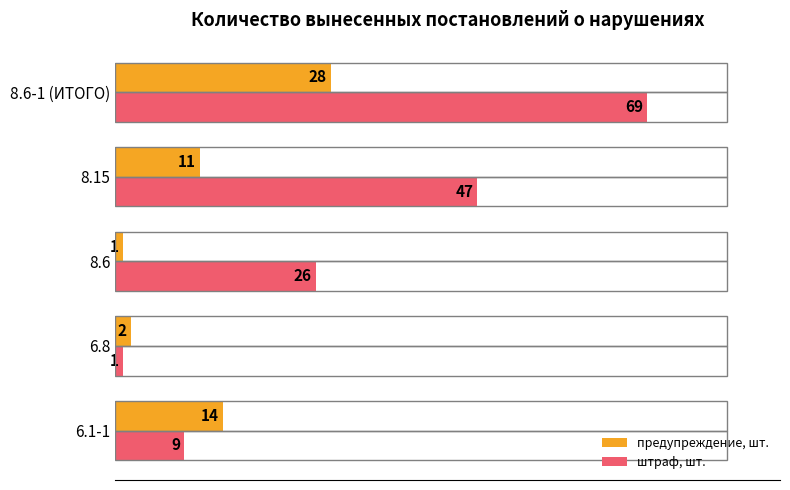

What is the average value of the предупреждение, шт. series?

11